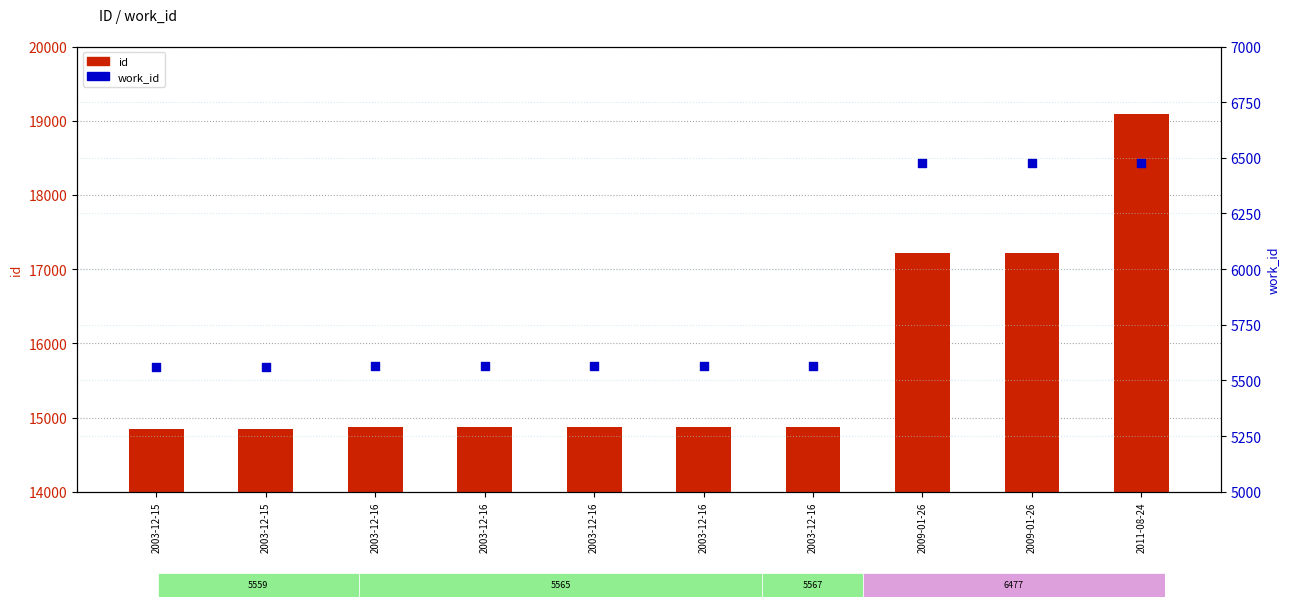

Which series has the largest total across all categories?

id